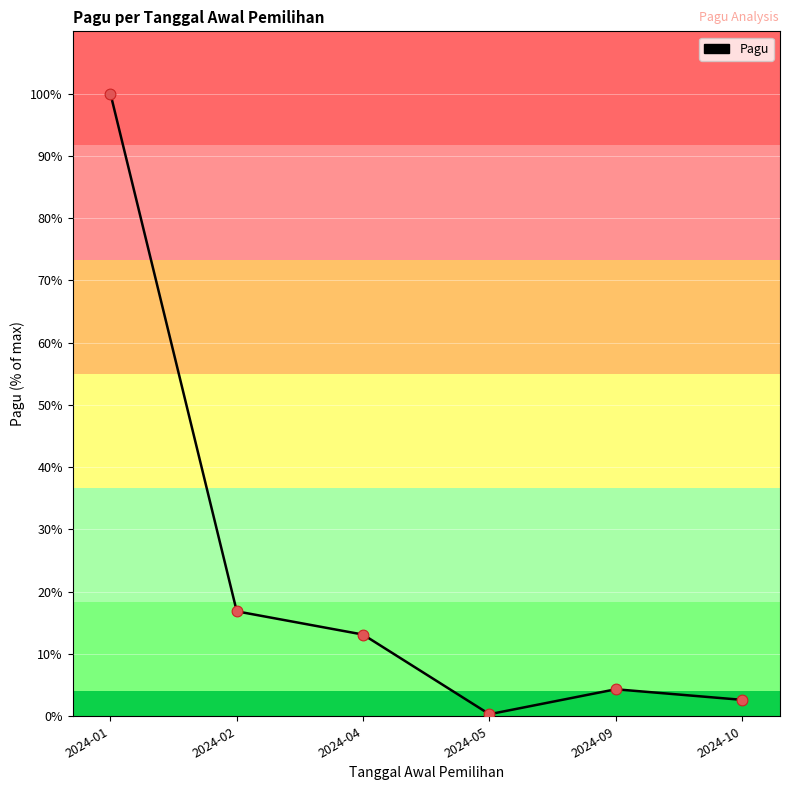

What is the ratio of the value at 2024-10 to the value at 2024-04?

0.2